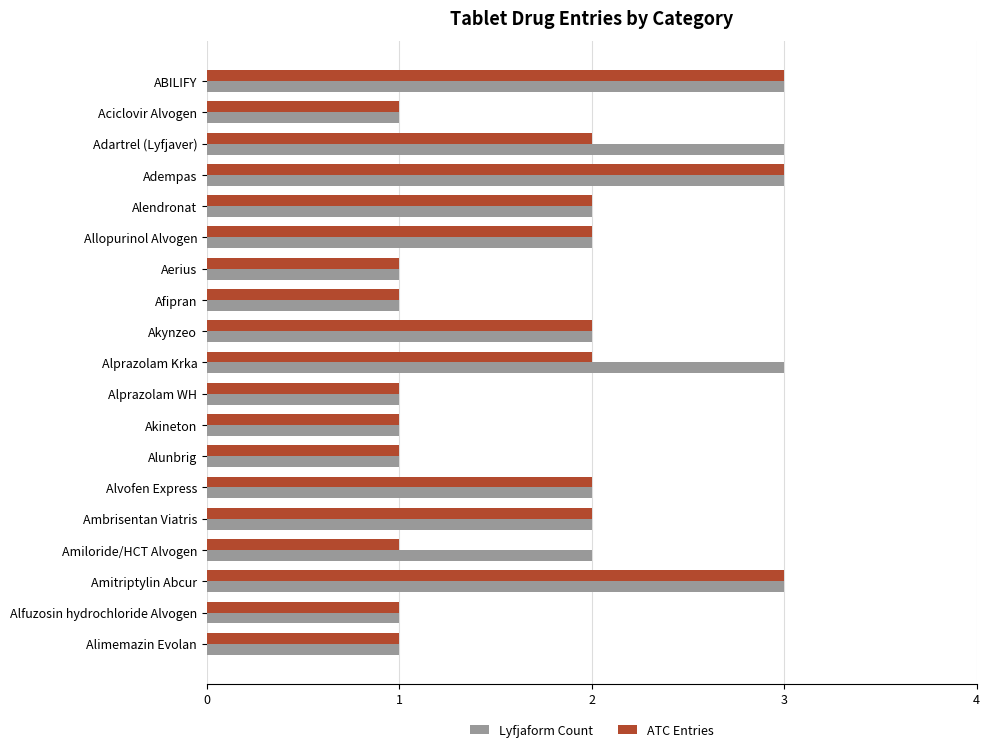

The ATC Entries series shows 2 at Adartrel (Lyfjaver). True or false?

True